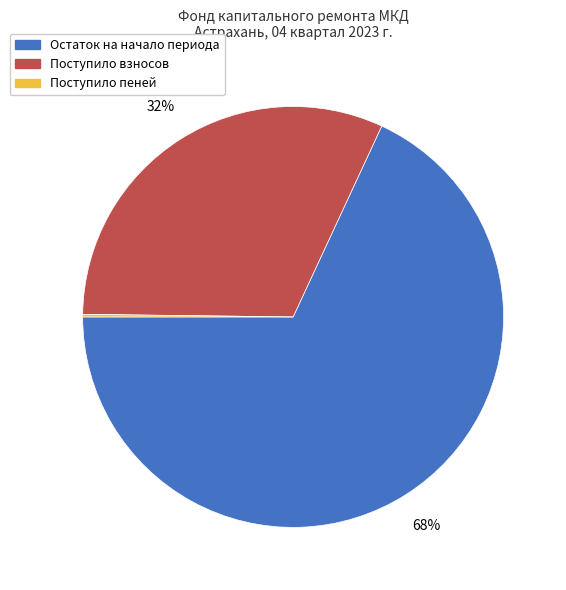

True or false: Остаток на начало периода accounts for 68% of the total.

True